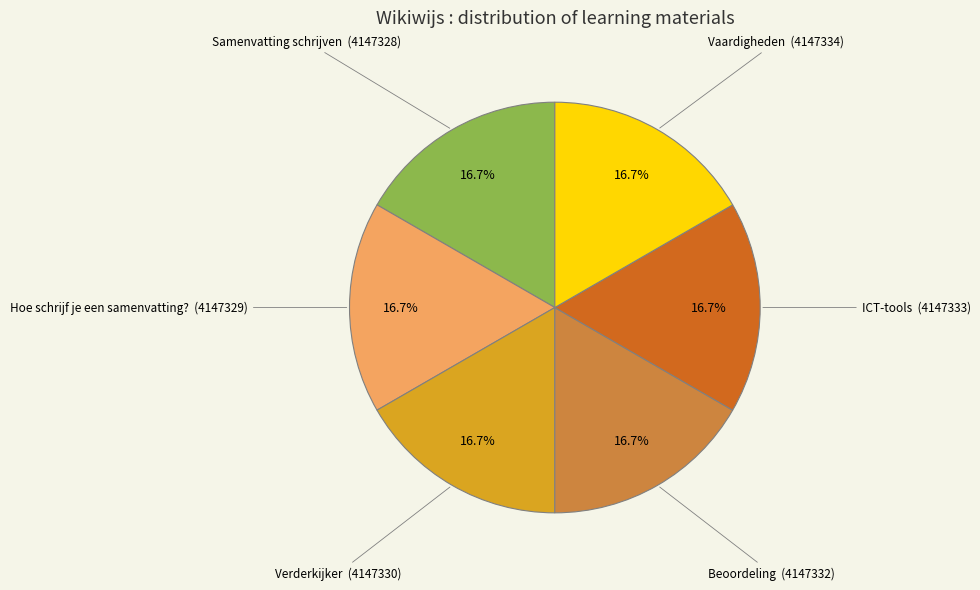

Is there any slice that represents more than half of the pie?

No